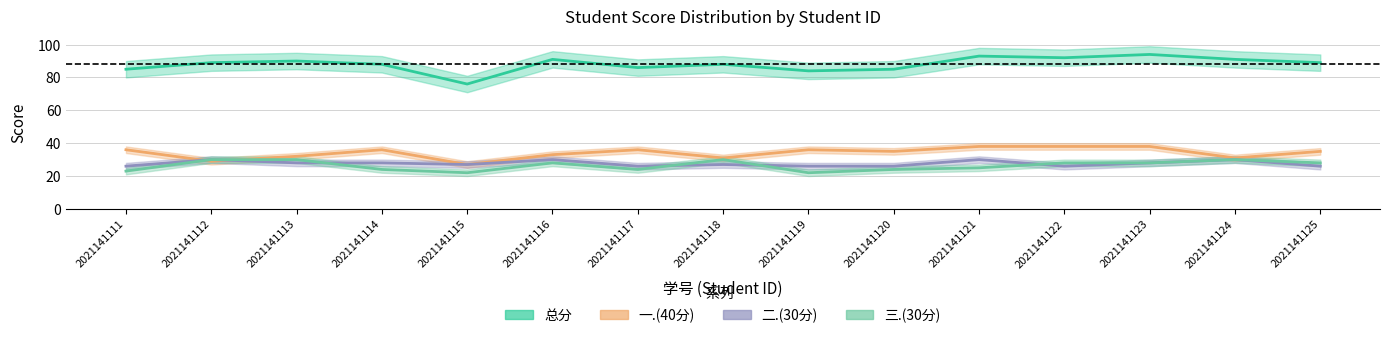

What are all the series names shown in the legend?

总分, 一.(40分), 二.(30分), 三.(30分)